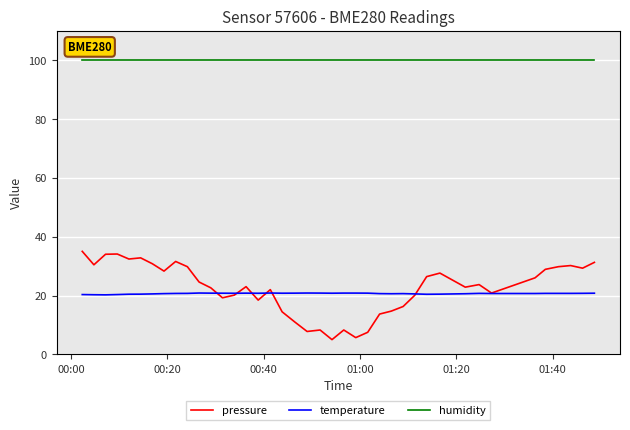

What is the lowest value of the temperature series?

20.2